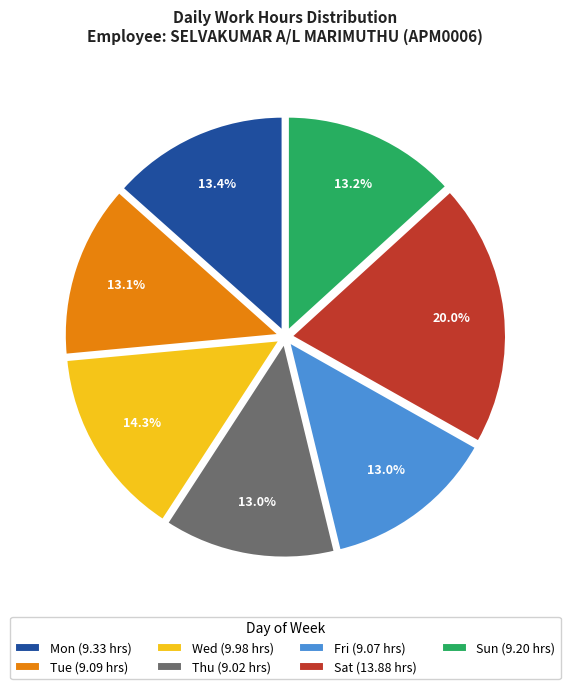

To the nearest percent, what is the difference between the largest and smallest slice percentages?

7%